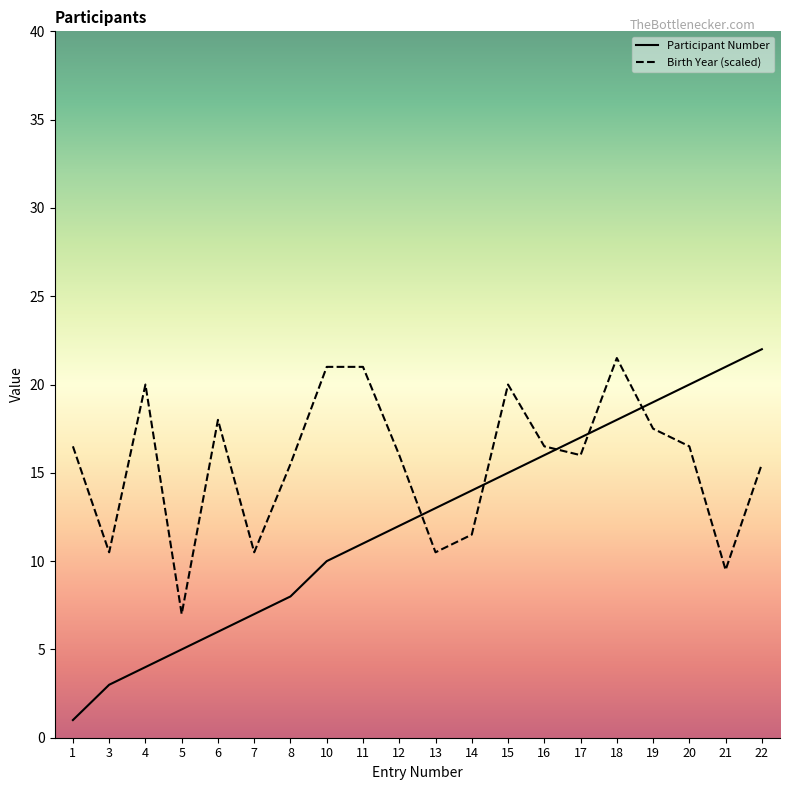

True or false: Participant Number and Birth Year intersect in this chart.

True